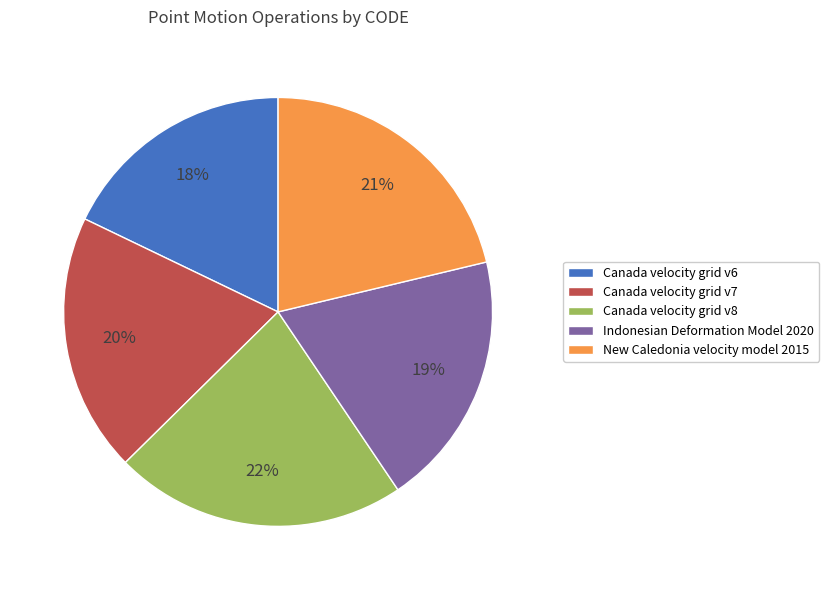

Which category has the biggest portion of the pie?

Canada velocity grid v8